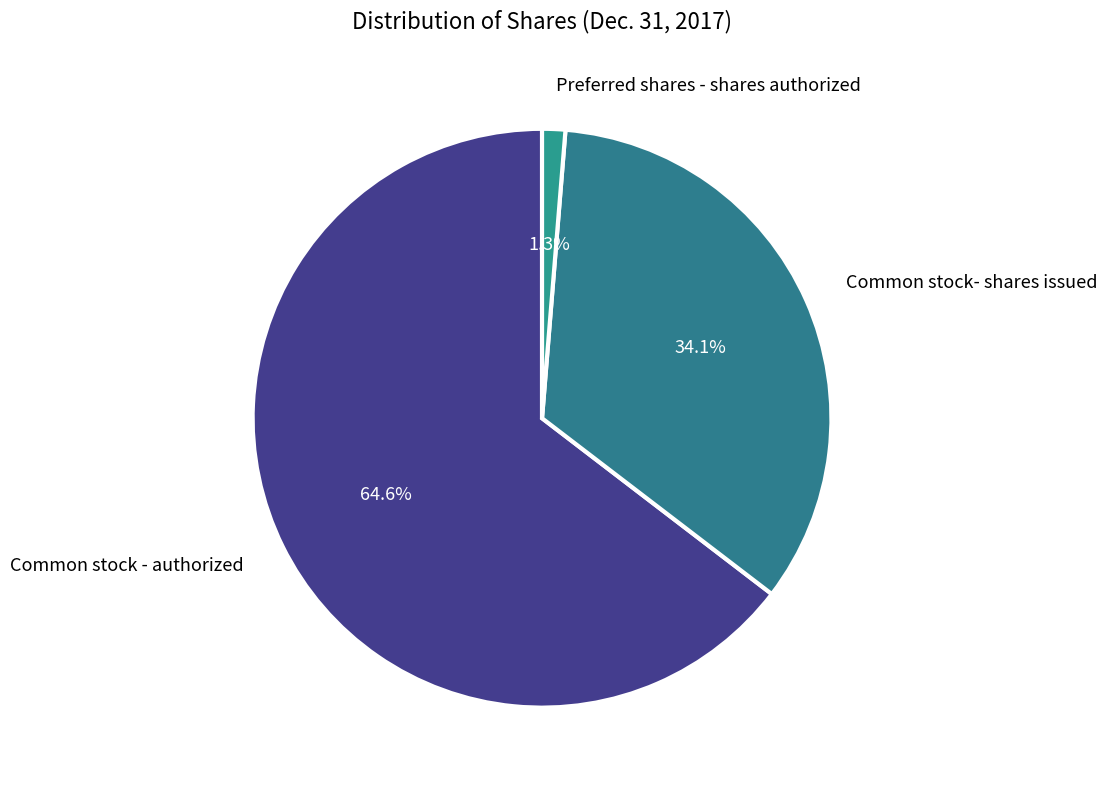

To the nearest percent, what is the difference between the Preferred shares - shares authorized and Common stock - authorized slice percentages?

63%